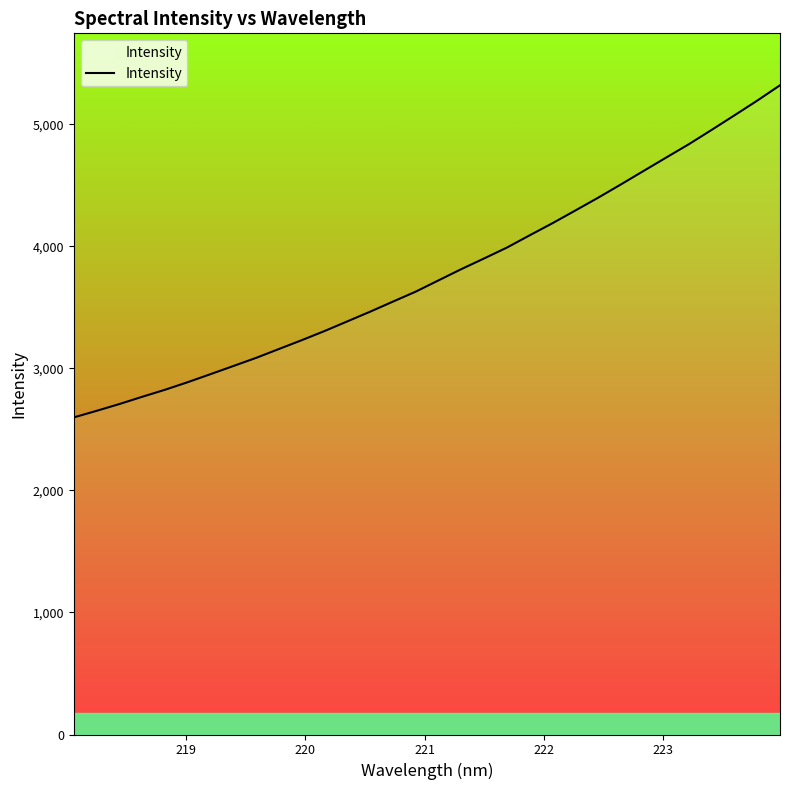

Reading left to right, what are all the values shown in this chart?

2597.7	2651.5	2707.2	2766.5	2824.2	2886.4	2952.3	3018.8	3085.7	3158.2	3230.5	3305.4	3384.5	3463.9	3546.4	3628.0	3720.3	3812.3	3899.7	3988.7	4089.2	4188.2	4291.9	4396.5	4505.3	4616.1	4726.7	4836.4	4953.5	5072.6	5192.9	5318.6